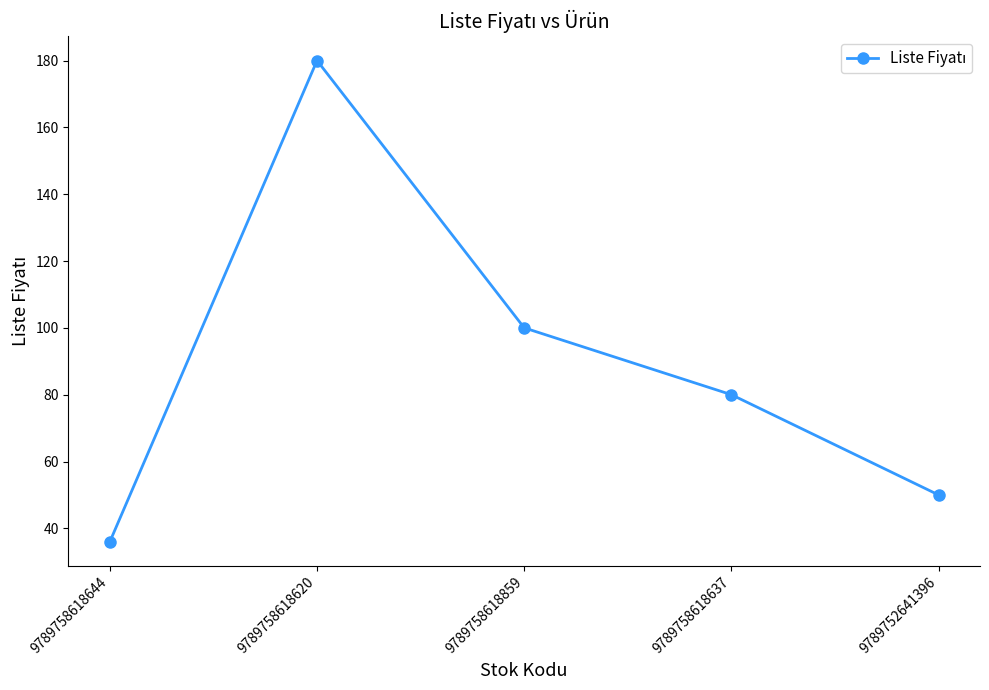

What is the smallest value displayed?

36